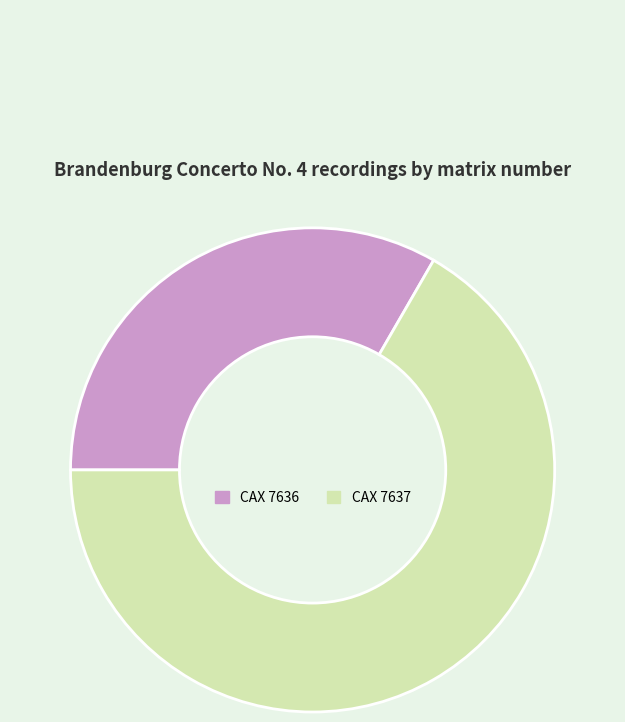

Combined, do CAX 7636 and CAX 7637 account for over 50%?

Yes